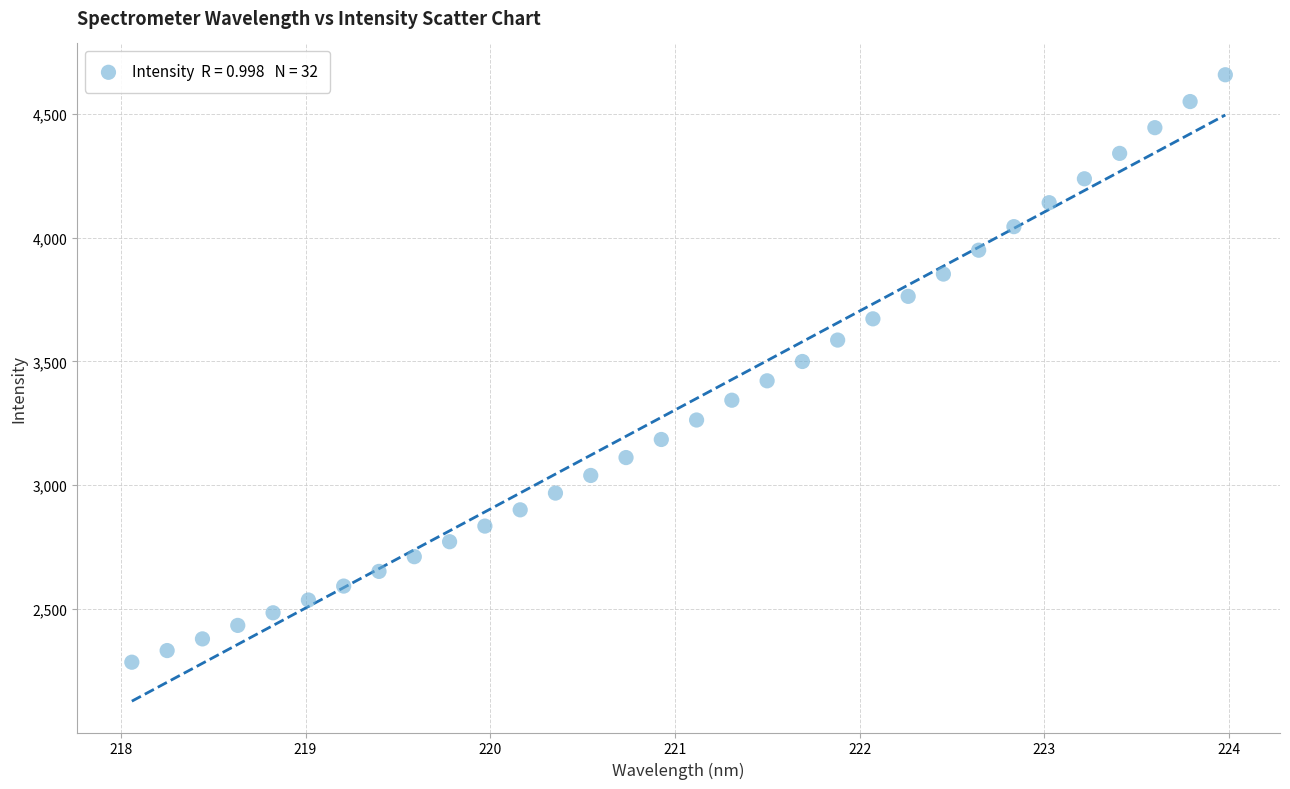

What is the range of Y values (max minus min)?

2374.3